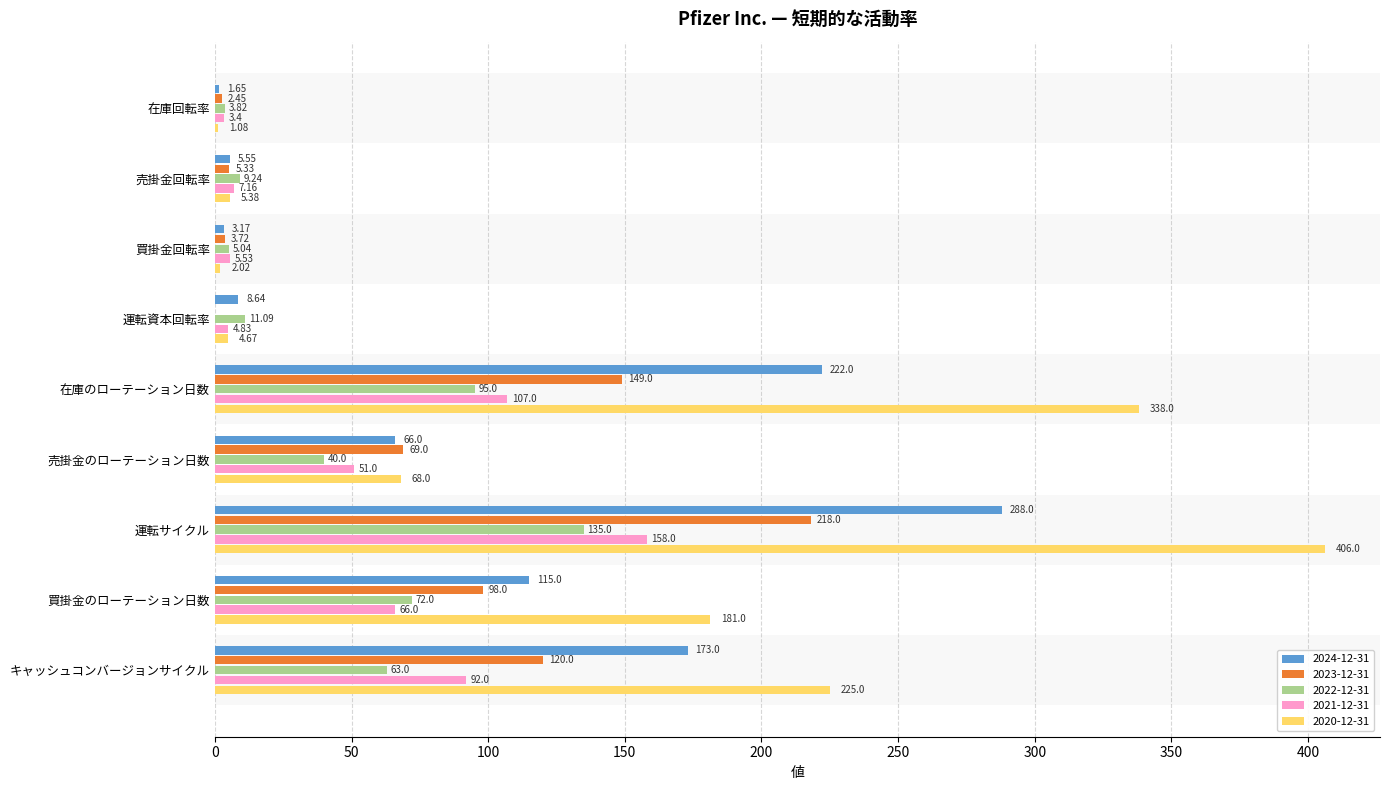

Reading left to right, what are all the values shown in this chart?

2024-12-31: 1.6	5.5	3.2	8.6	222.0	66.0	288.0	115.0	173.0
2023-12-31: 2.5	5.3	3.7	0.0	149.0	69.0	218.0	98.0	120.0
2022-12-31: 3.8	9.2	5.0	11.1	95.0	40.0	135.0	72.0	63.0
2021-12-31: 3.4	7.2	5.5	4.8	107.0	51.0	158.0	66.0	92.0
2020-12-31: 1.1	5.4	2.0	4.7	338.0	68.0	406.0	181.0	225.0